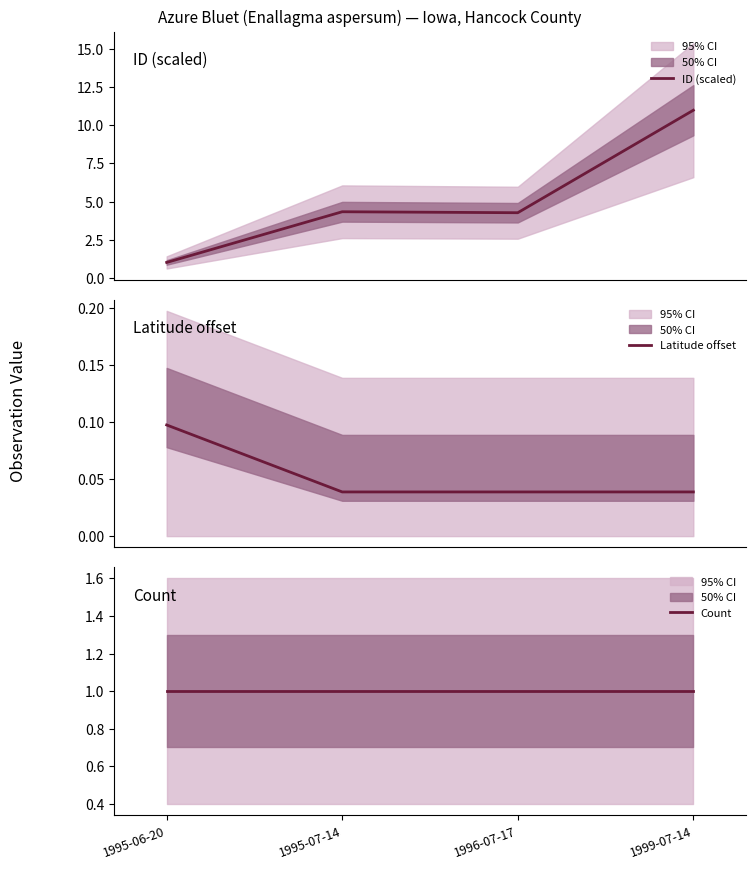

True or false: Count and Latitude offset intersect in this chart.

False